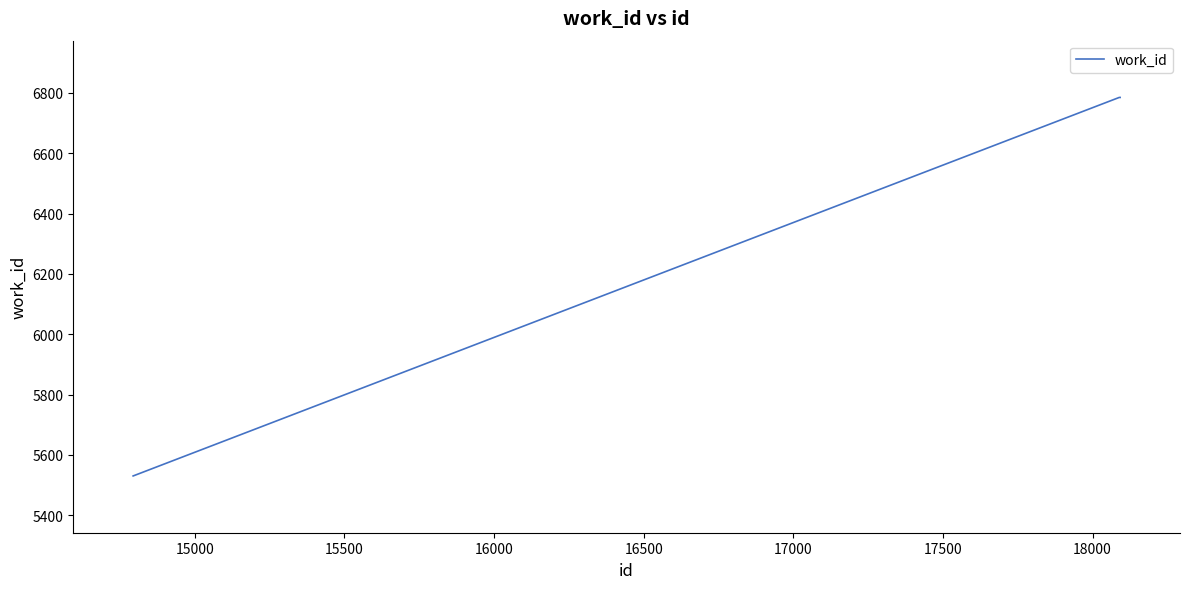

What is the maximum value shown in the chart?

6785